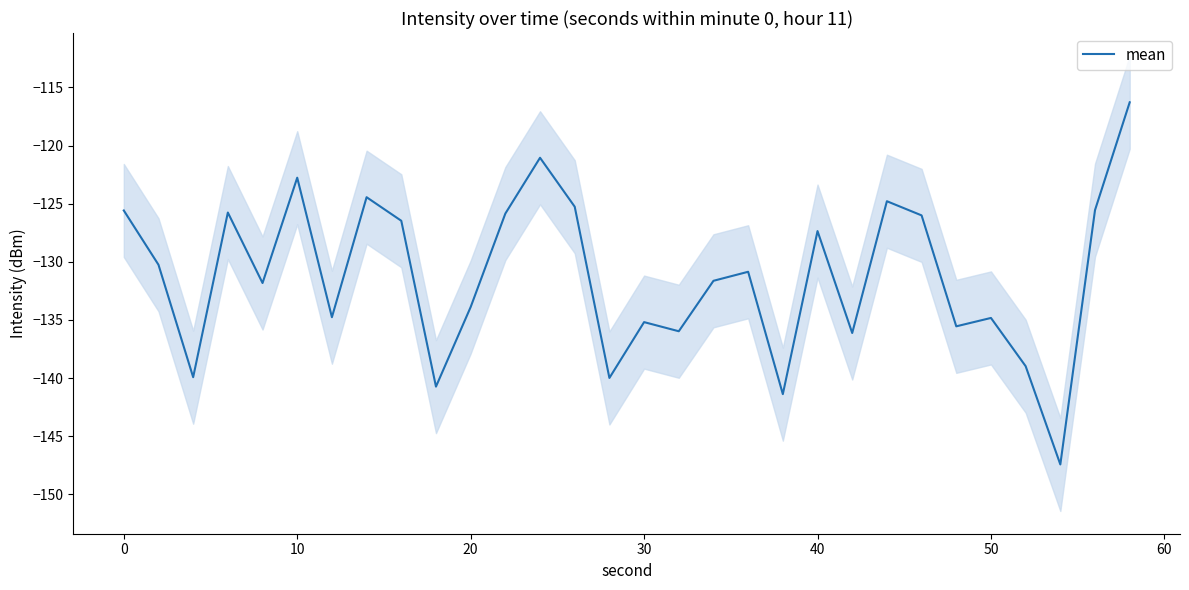

The value of mean at 40 is -127.4. True or false?

True